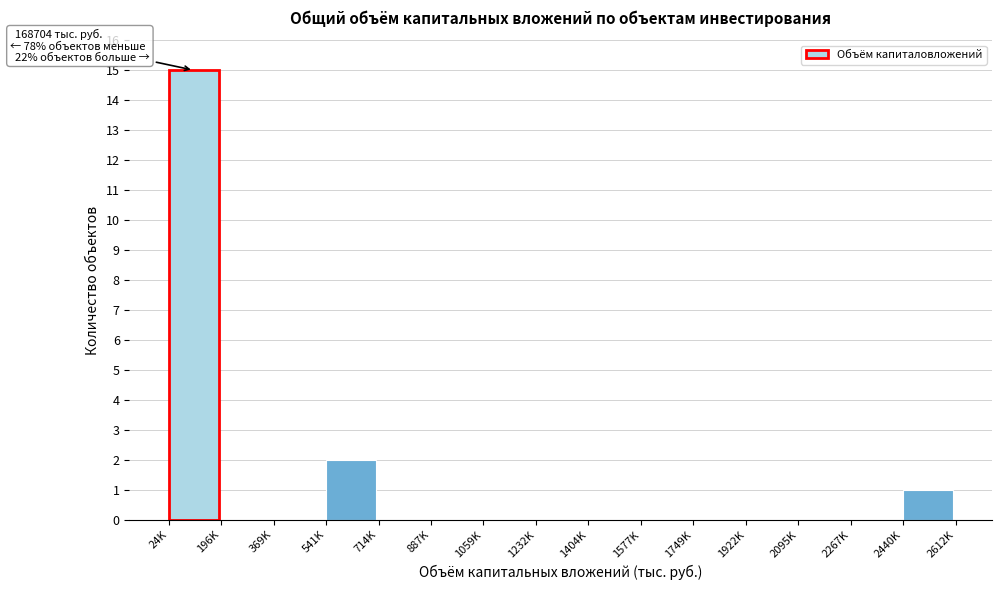

Reading left to right, transcribe all the data shown in this chart.

24K=15	196K=0	369K=0	541K=2	714K=0	887K=0	1059K=0	1232K=0	1404K=0	1577K=0	1749K=0	1922K=0	2095K=0	2267K=0	2440K=1